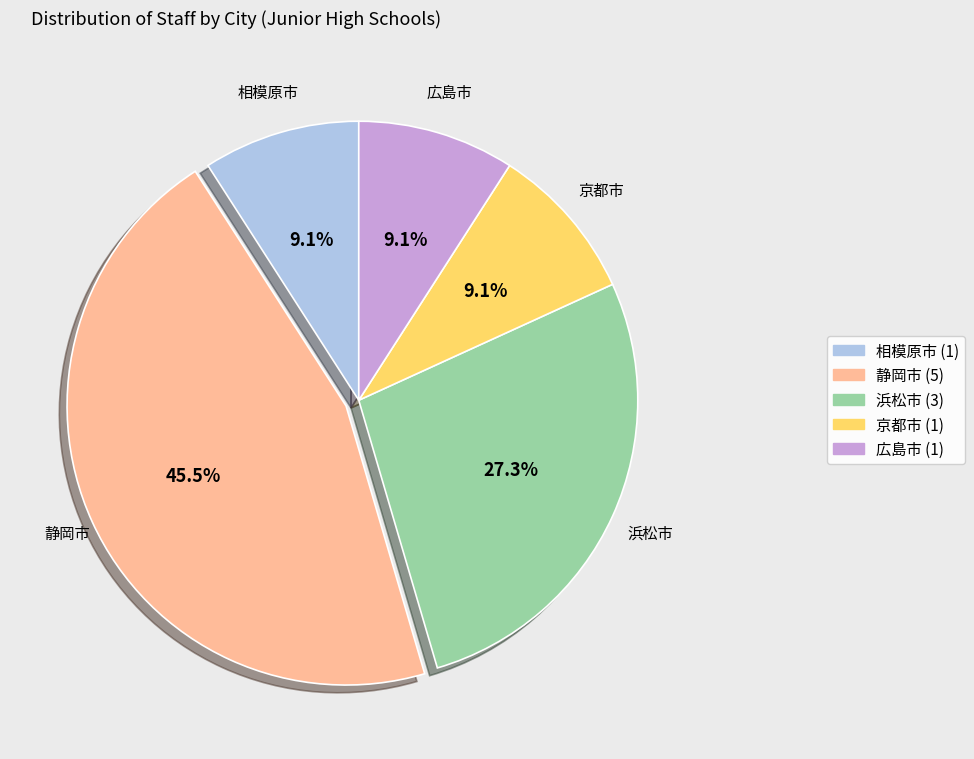

To the nearest percent, what portion does 相模原市 represent?

9%